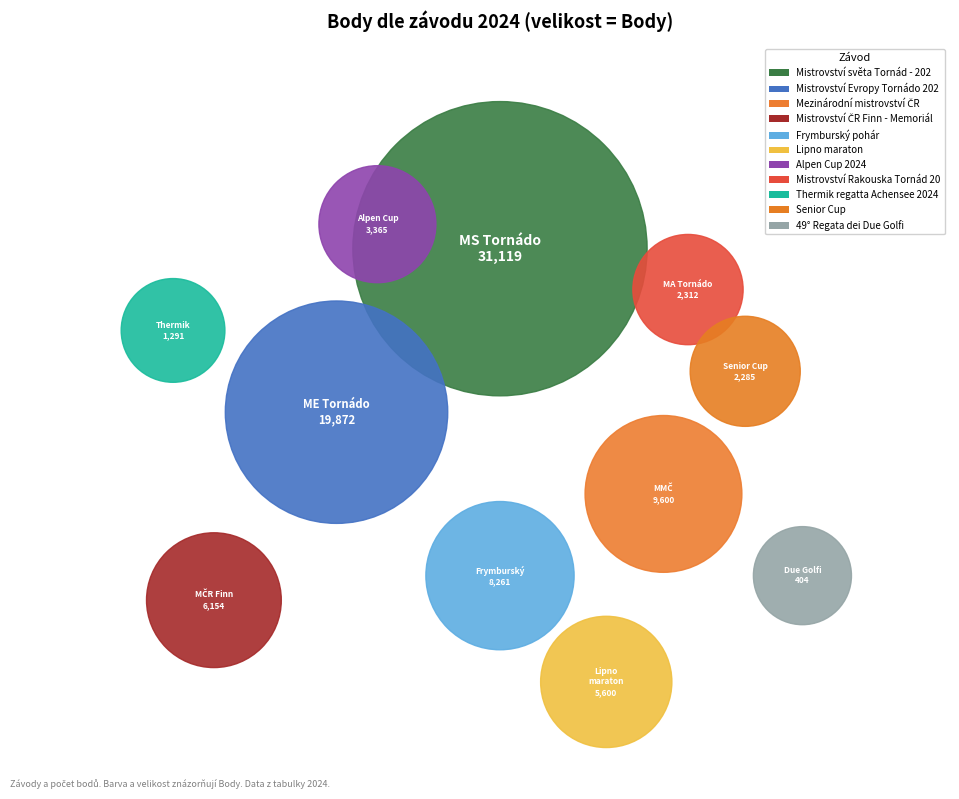

To the nearest percent, what is the combined percentage of Senior Cup and 49° Regata dei Due Golfi?

3%